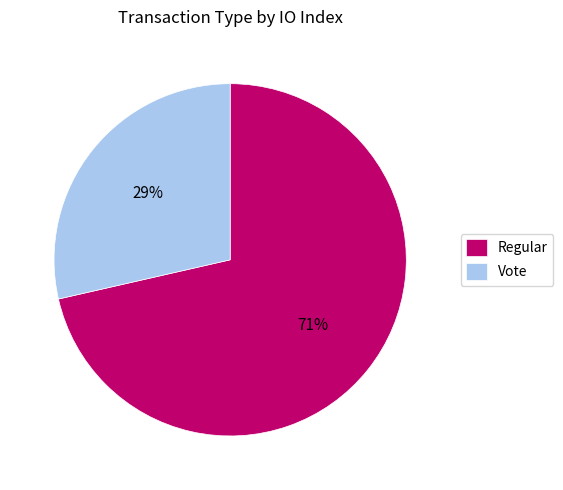

What percentage is the Vote slice, to the nearest percent?

29%